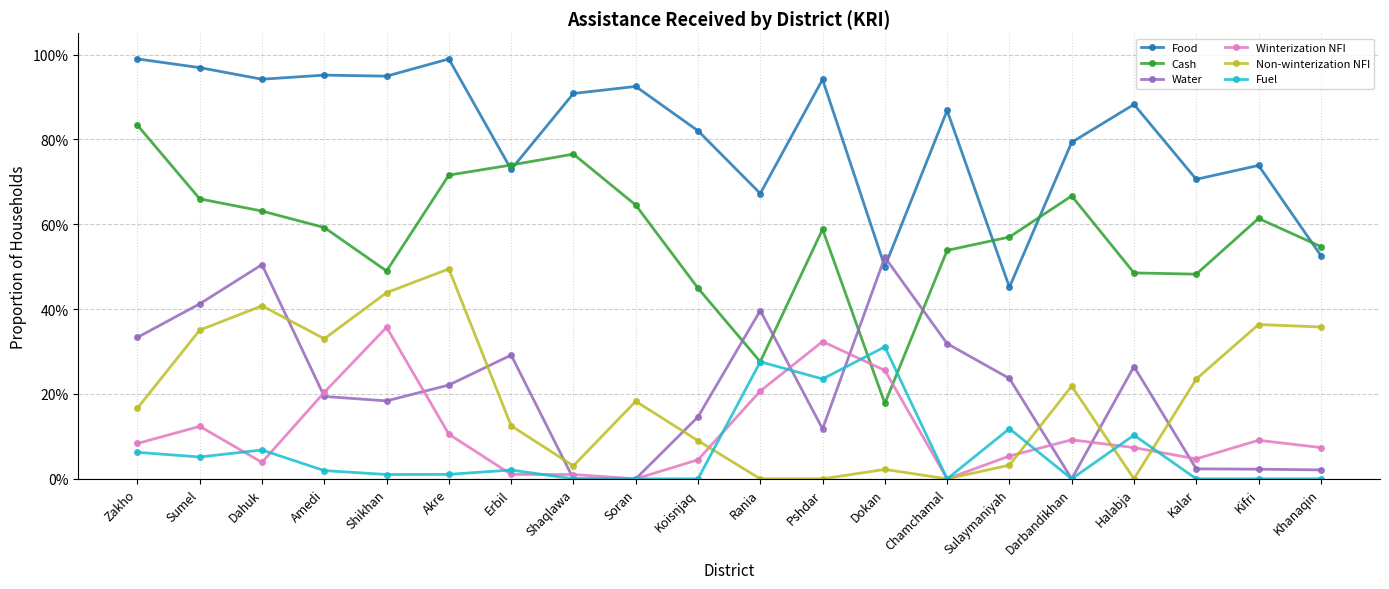

What are all the series names shown in the legend?

Food, Cash, Water, Winterization NFI, Non-winterization NFI, Fuel